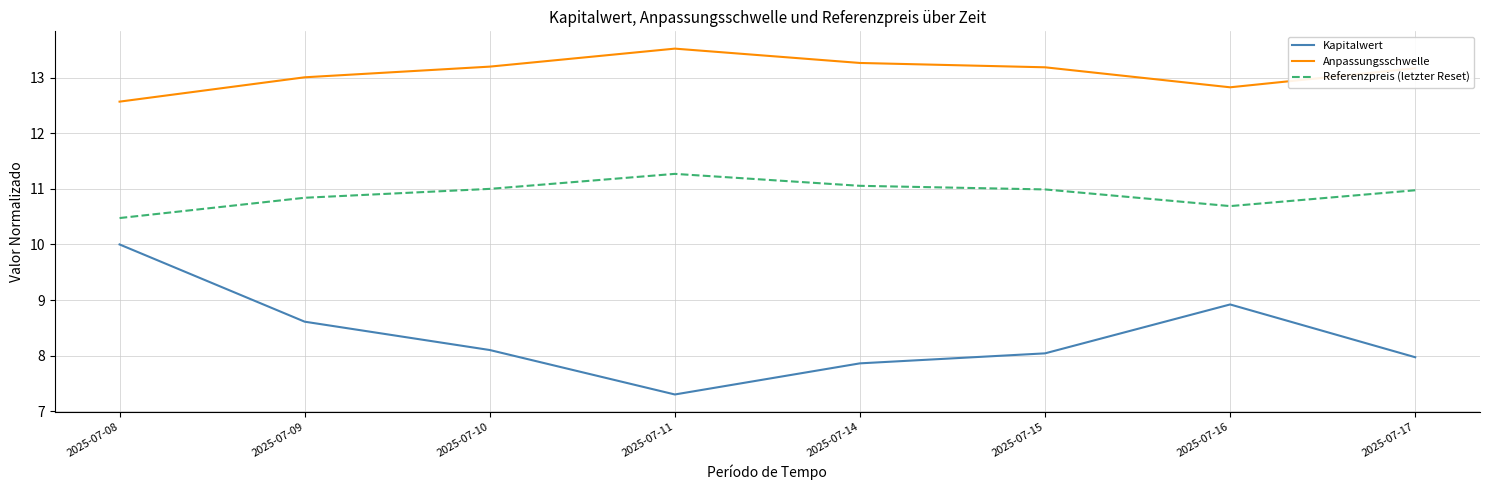

At which category does the chart reach its peak across all series?

2025-07-11